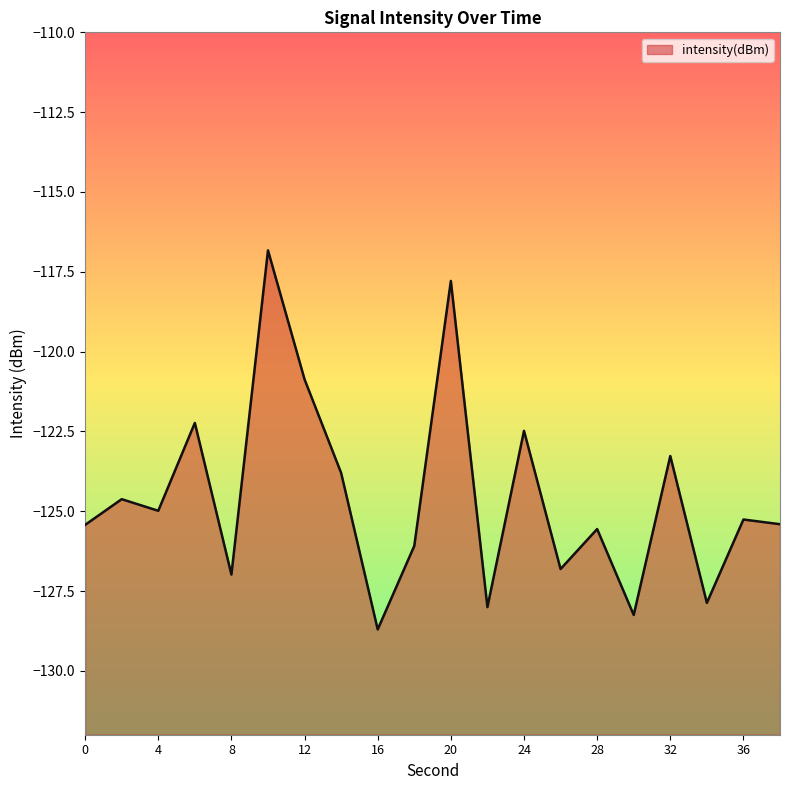

What is the sum of the values at 26 and 36?

-252.1